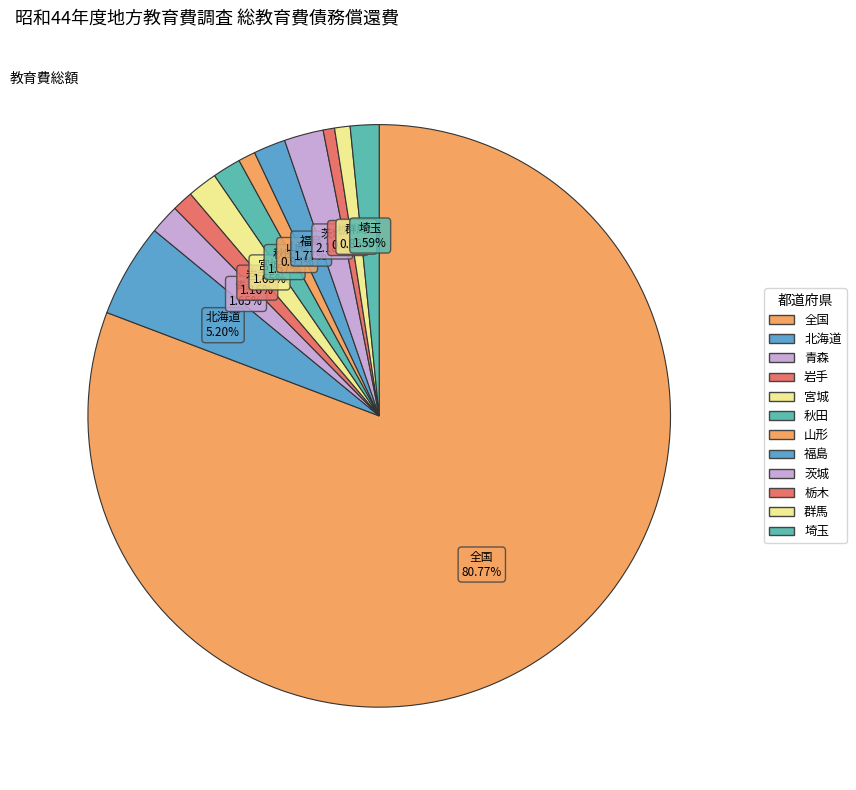

Which category has the smallest portion of the pie?

栃木